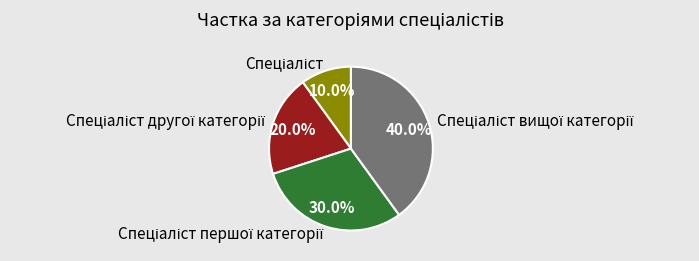

Count the number of slices in the pie.

4